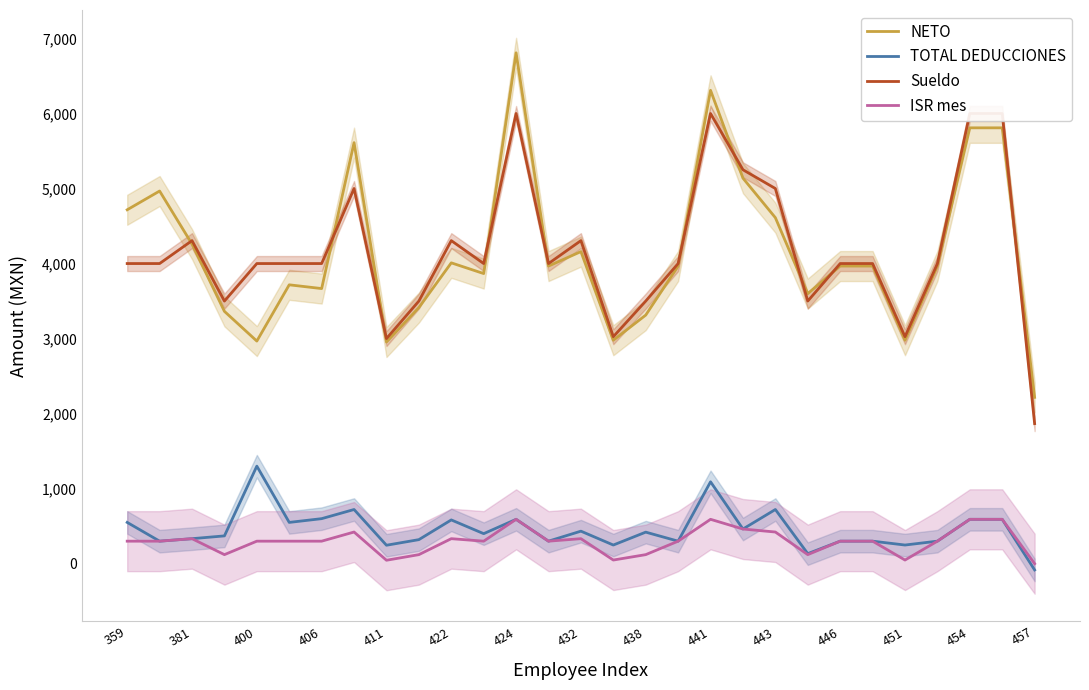

Reading left to right, what are all the values shown in this chart?

NETO: 4716.6	4966.6	4259.4	3363.0	2966.8	3716.6	3666.6	5611.4	2954.2	3413.0	4009.4	3866.6	6808.8	3966.6	4159.2	2978.2	3313.0	3966.6	6308.8	5138.0	4611.4	3599.6	3966.6	3966.6	2978.2	3966.6	5808.8	5808.8	2216.8
TOTAL DEDUCCIONES: 550.1	300.1	333.2	370.4	1299.9	550.1	600.1	722.0	245.8	320.4	583.2	400.1	591.2	300.1	433.4	248.5	420.4	300.1	1091.2	462.0	722.0	133.8	300.1	300.1	248.5	300.1	591.2	591.2	-83.4
Sueldo: 4000.1	4000.1	4305.6	3500.1	4000.1	4000.1	4000.1	5000.1	3000.0	3500.1	4305.6	4000.1	6000.0	4000.1	4305.6	3025.1	3500.1	4000.1	6000.0	5250.0	5000.1	3500.1	4000.1	4000.1	3025.1	4000.1	6000.0	6000.0	1866.7
ISR mes: 300.0	300.0	333.3	120.5	300.0	300.0	300.0	421.9	45.8	120.5	333.3	300.0	591.2	300.0	333.3	48.6	120.5	300.0	591.2	461.9	421.9	120.5	300.0	300.0	48.6	300.0	591.2	591.2	0.0